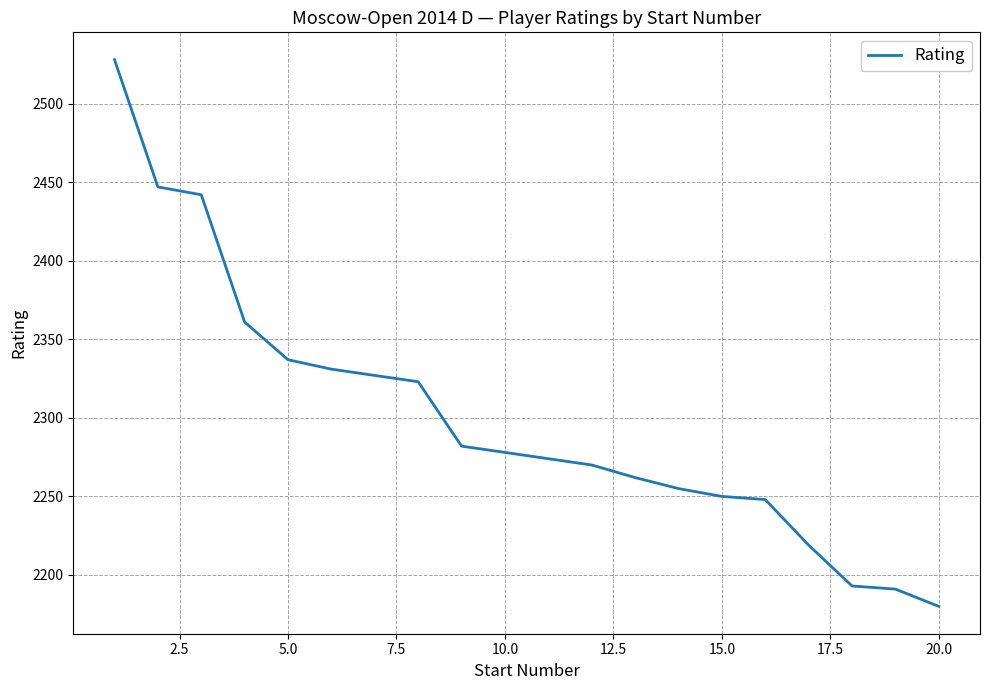

What is the sum of all values?

45998